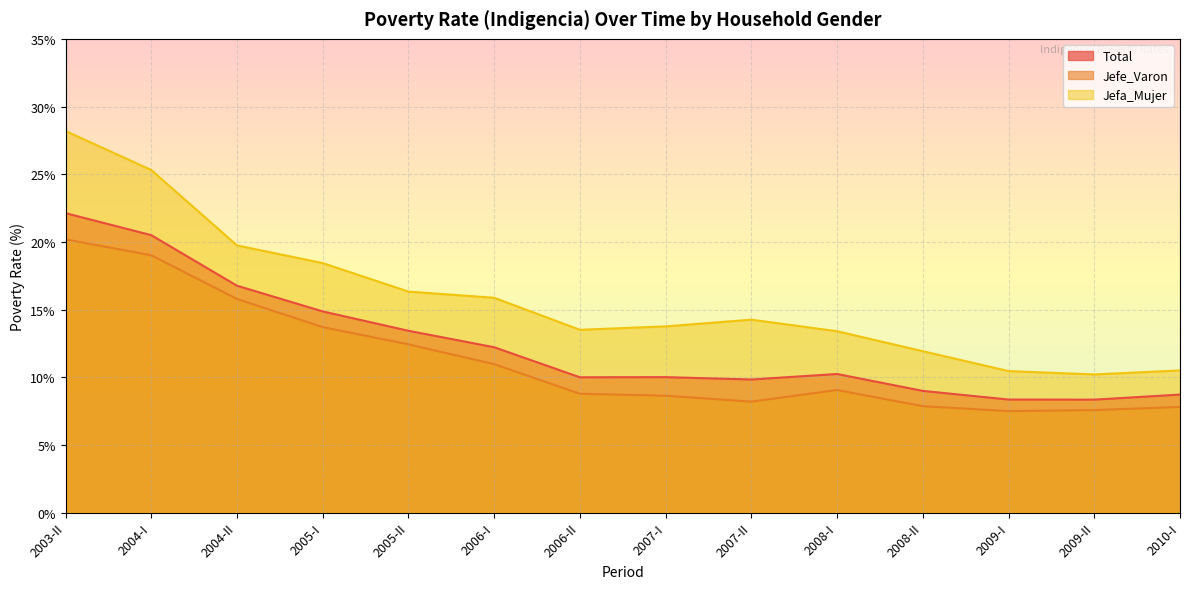

How many data points in Total are less than 10?

6